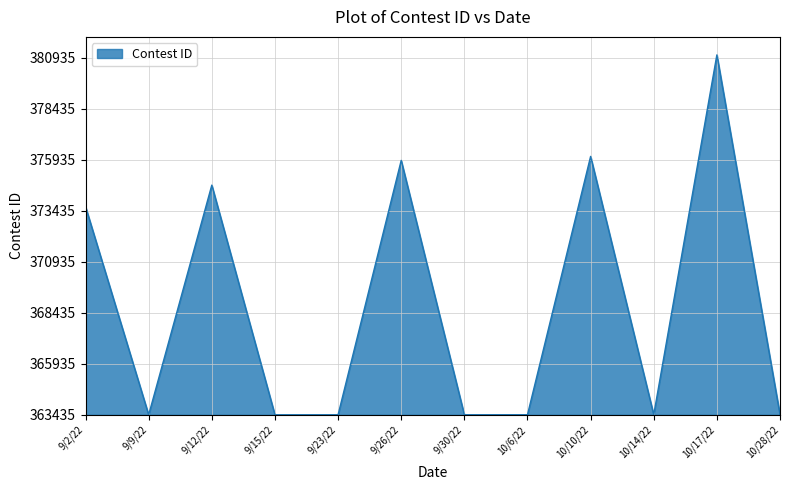

Does the chart have visible grid lines?

Yes